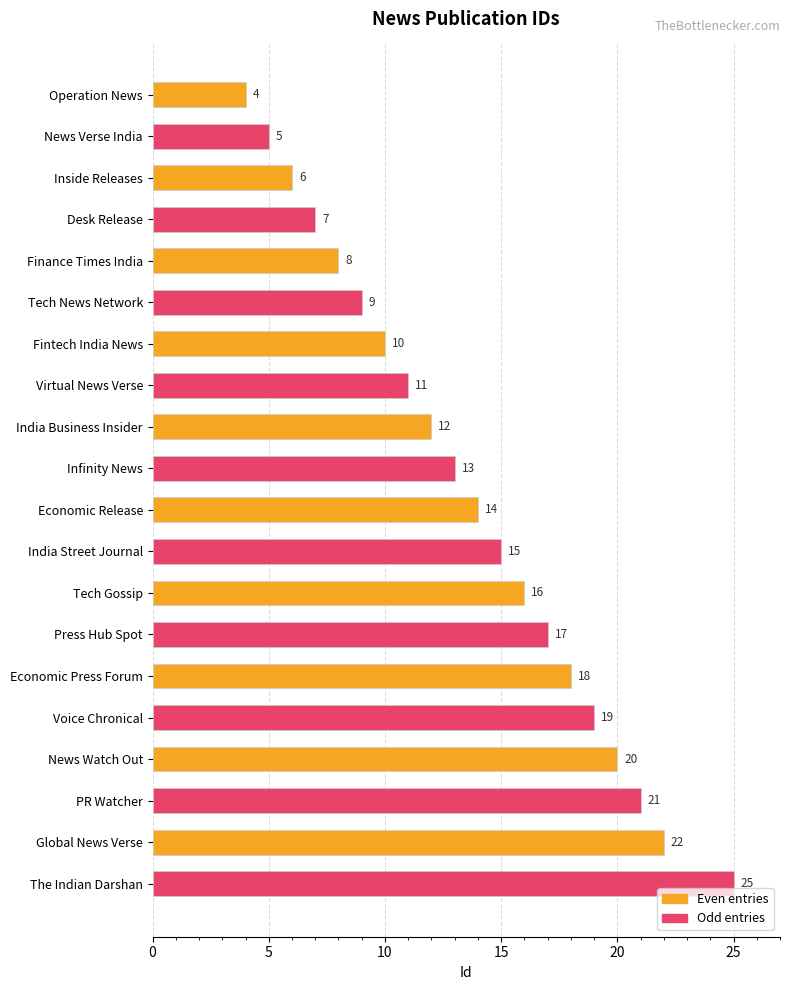

What is the greatest value displayed?

25